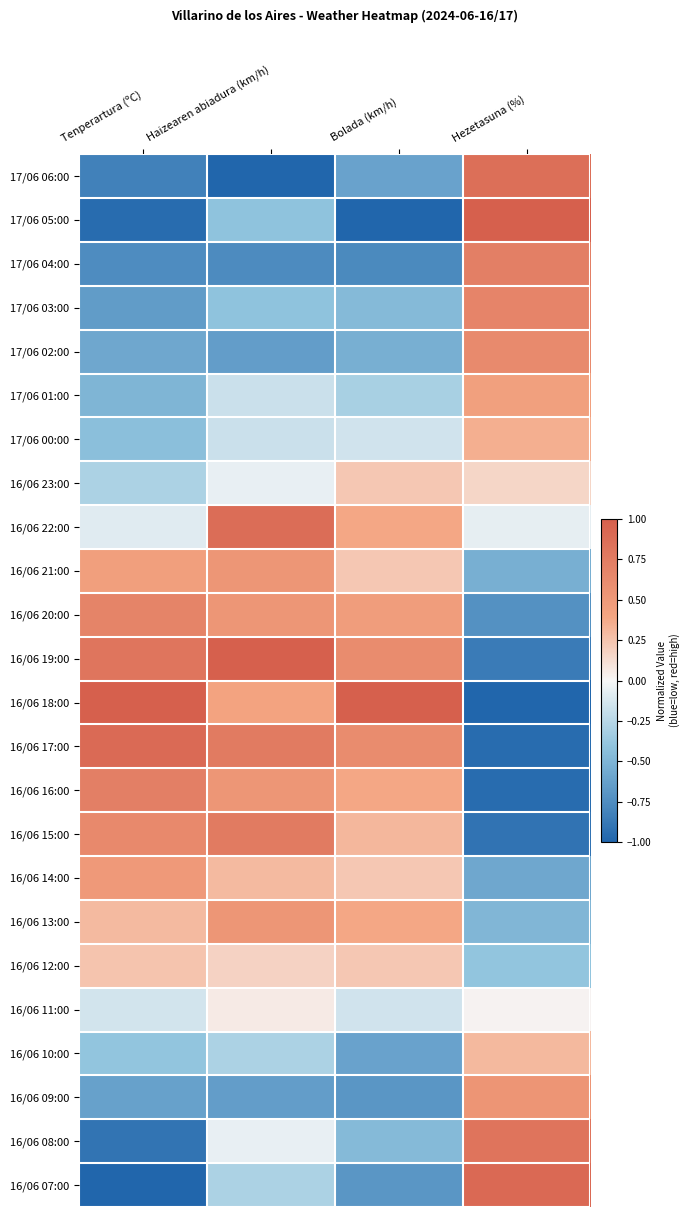

At how many categories does at least one series exceed 0?

4